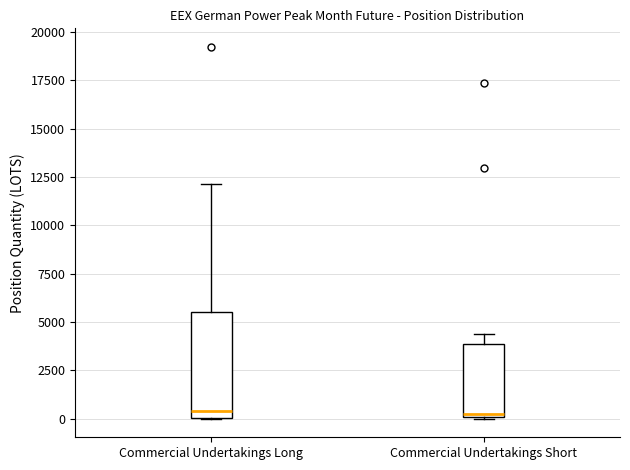

Comparing the boxes themselves (not the whiskers), which one is the tallest?

Commercial Undertakings Long